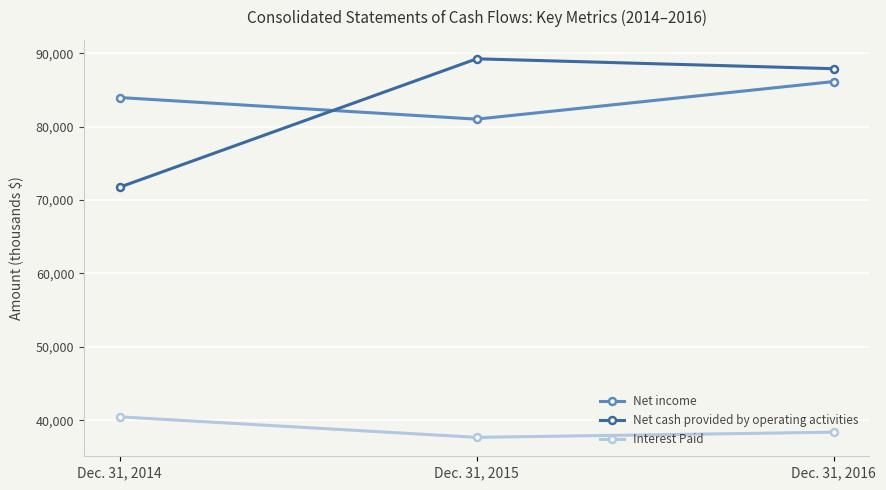

Reading right to left, transcribe all the data shown in this chart.

Net income: 86135	81012	83957
Net cash provided by operating activities: 87887	89234	71743
Interest Paid: 38359	37655	40449